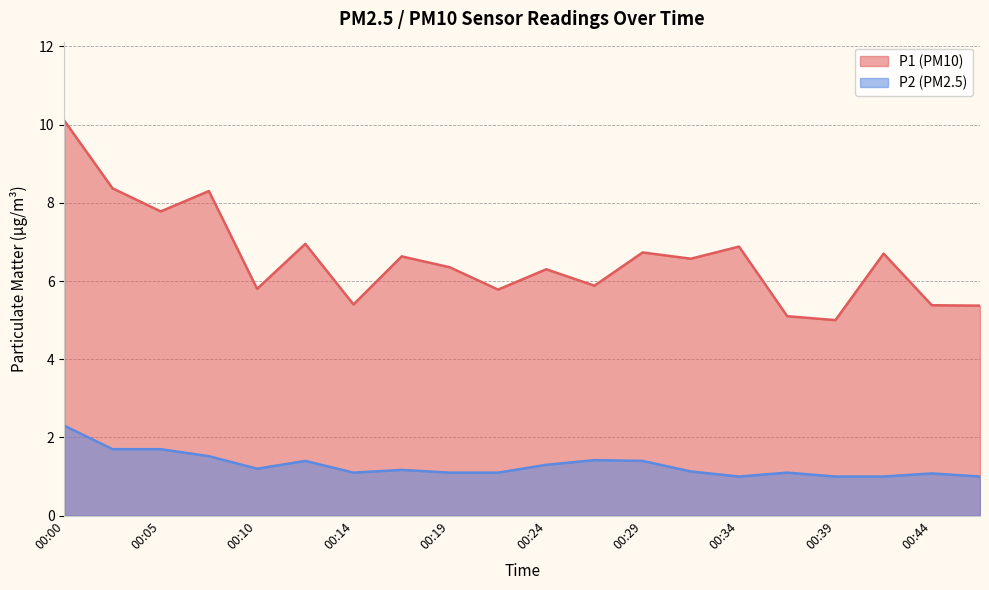

Reading left to right, list all the values displayed in this chart.

P1: 10.1	8.4	7.8	8.3	5.8	7.0	5.4	6.6	6.3	5.8	6.3	5.9	6.7	6.6	6.9	5.1	5.0	6.7	5.4	5.4
P2: 2.3	1.7	1.7	1.5	1.2	1.4	1.1	1.2	1.1	1.1	1.3	1.4	1.4	1.1	1.0	1.1	1.0	1.0	1.1	1.0